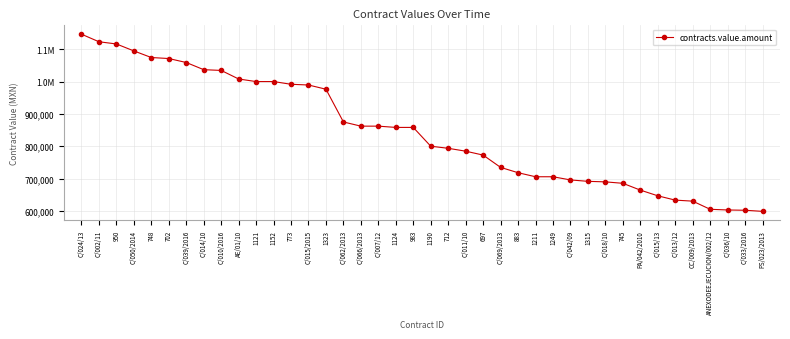

Read the value at C/011/10.

784620.0